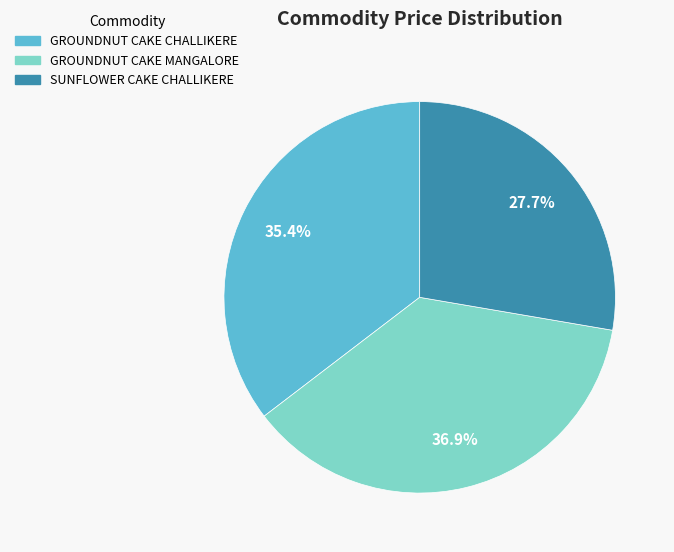

How much of the chart is everything except GROUNDNUT CAKE MANGALORE?

63.1%